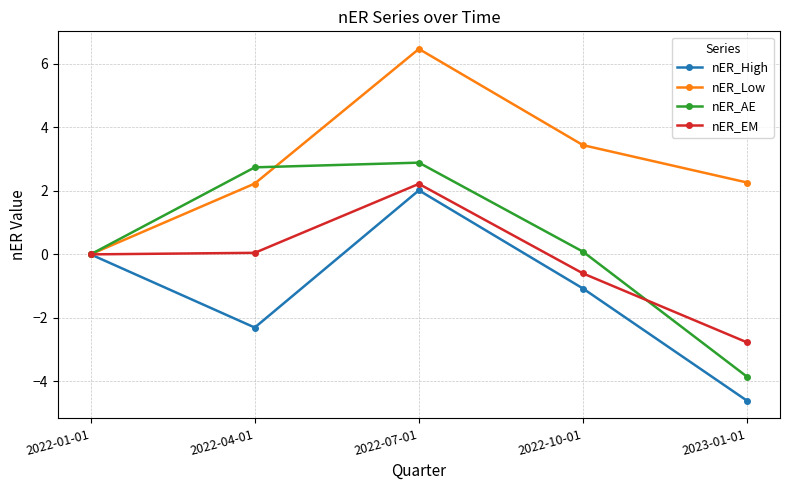

How many distinct data groups are displayed?

4